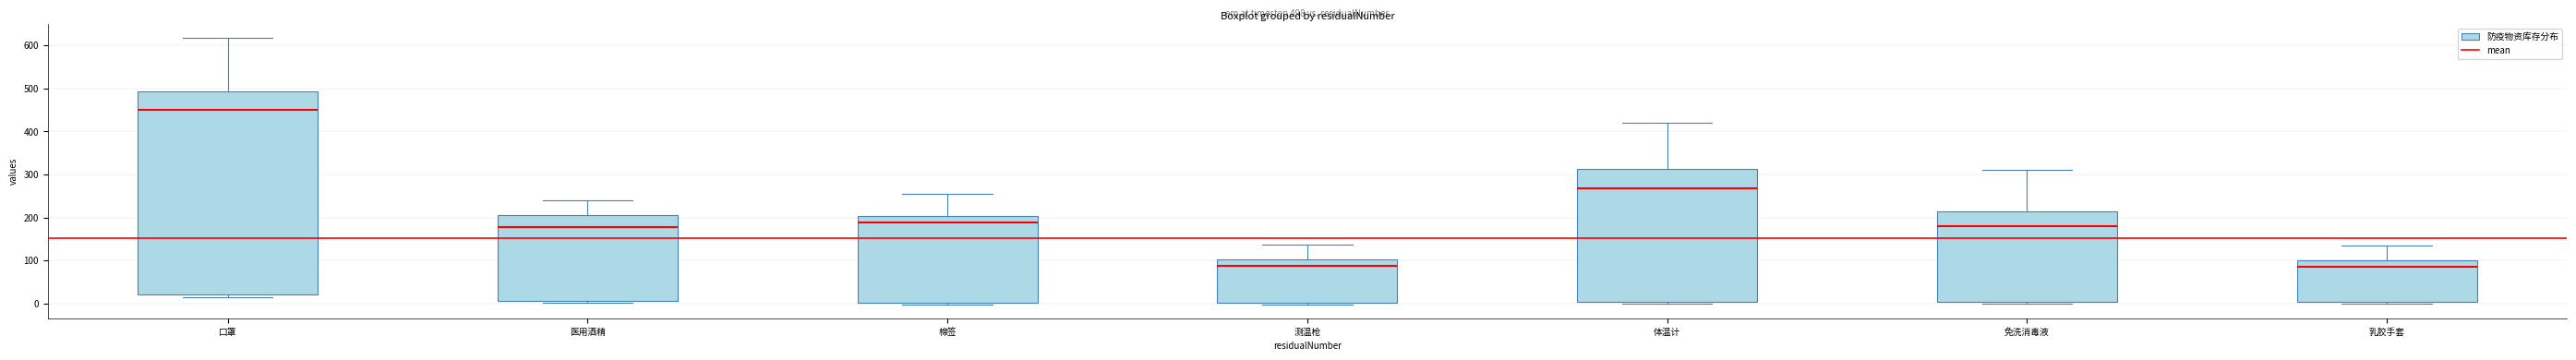

Comparing the boxes themselves (not the whiskers), which one is the tallest?

口罩